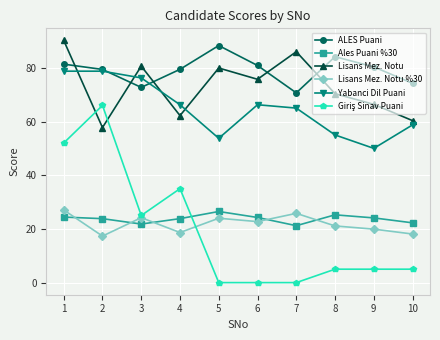

Does the chart have visible grid lines?

Yes